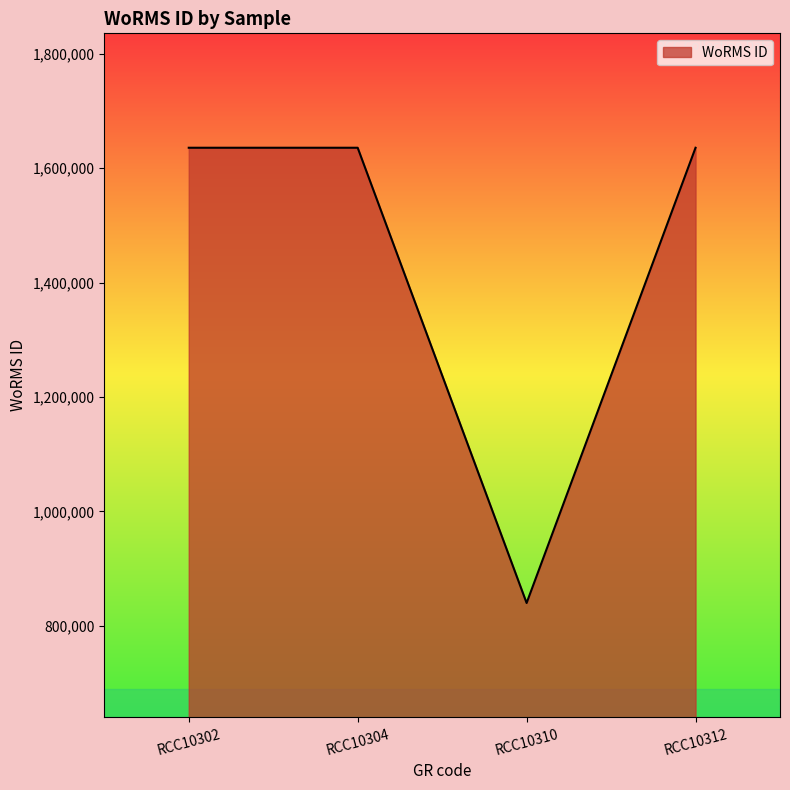

How many distinct data groups are displayed?

1